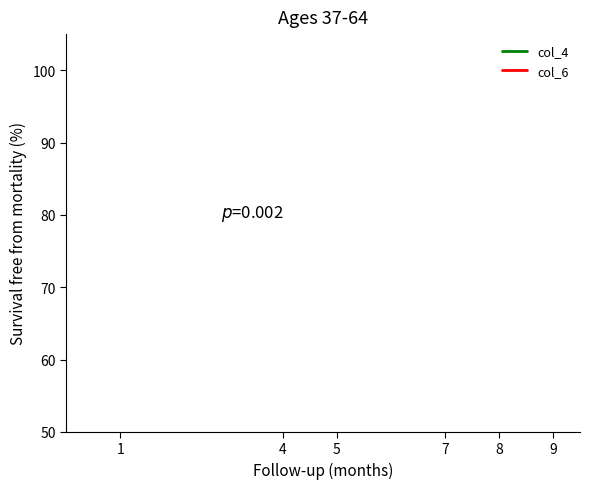

Does the chart have visible grid lines?

No